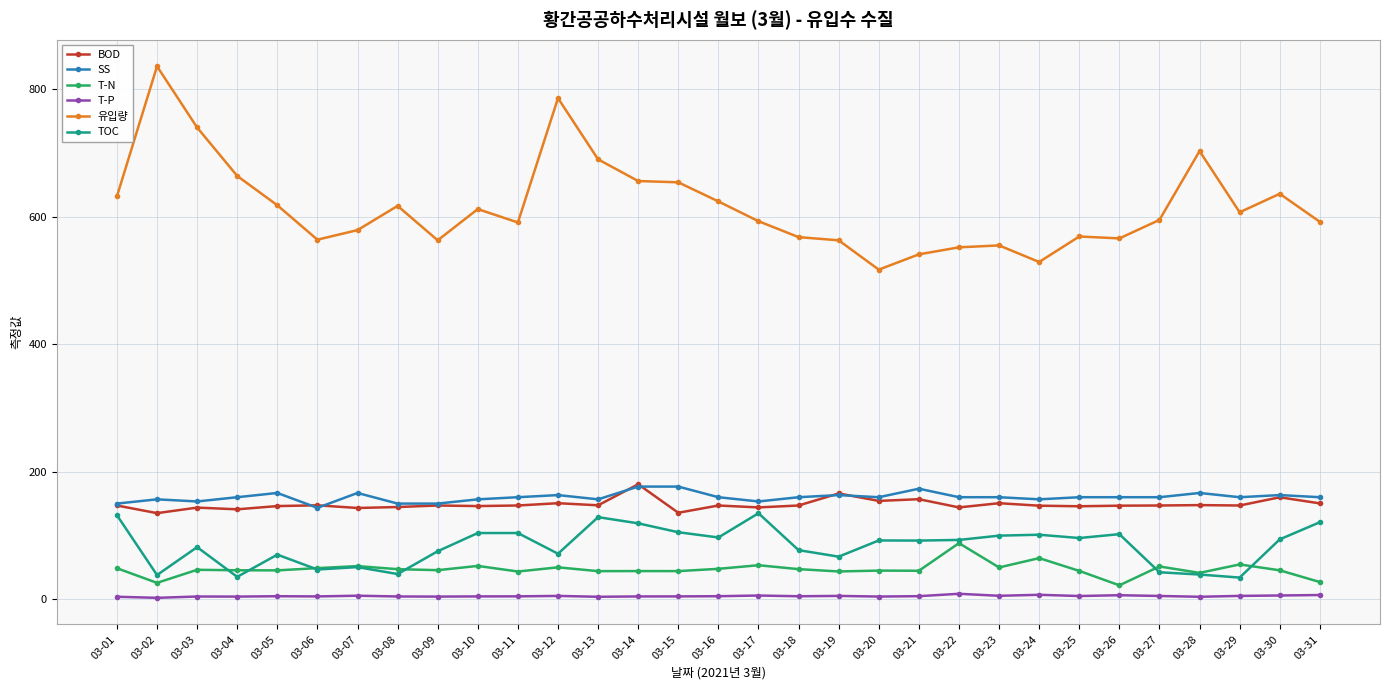

What is the total value across all series at 03-22?

1045.4